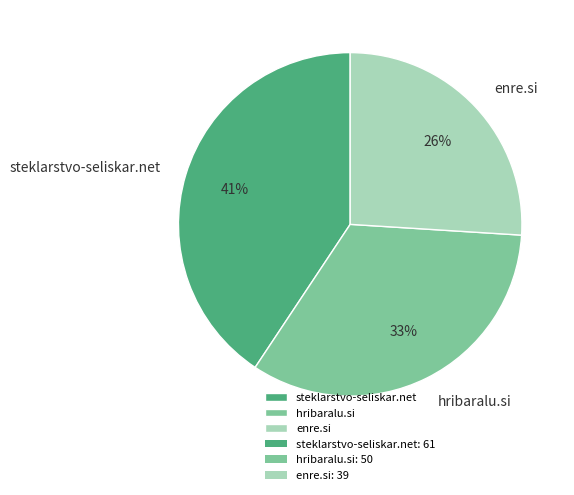

Count the number of slices in the pie.

3